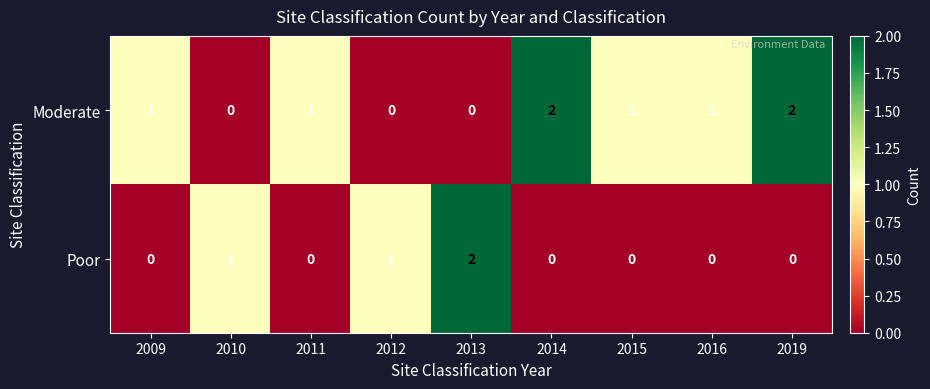

At how many categories does at least one series exceed 0?

9